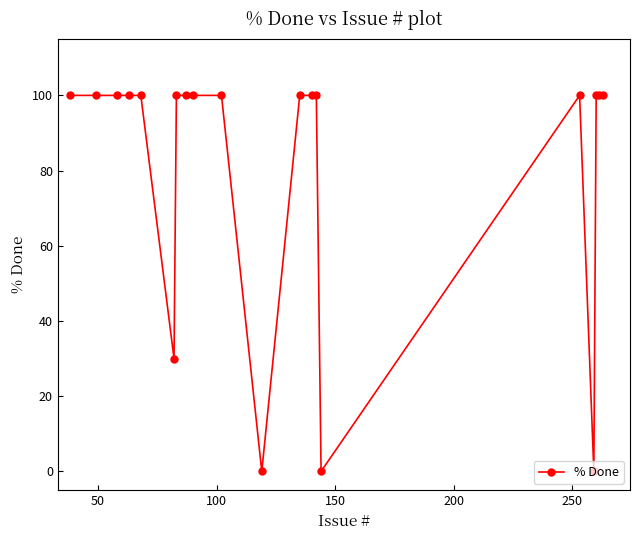

What is the value of the 8th point from the left?

100